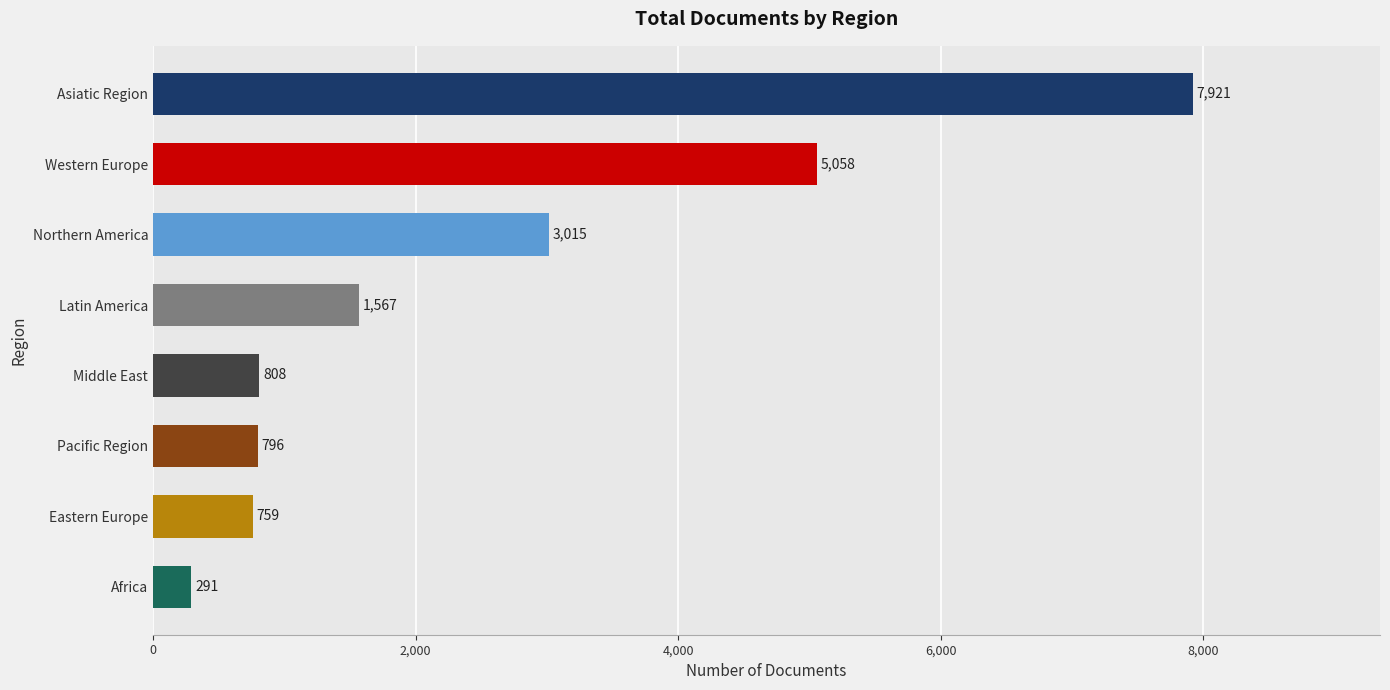

Rank the categories by value from highest to lowest.

Asiatic Region, Western Europe, Northern America, Latin America, Middle East, Pacific Region, Eastern Europe, Africa